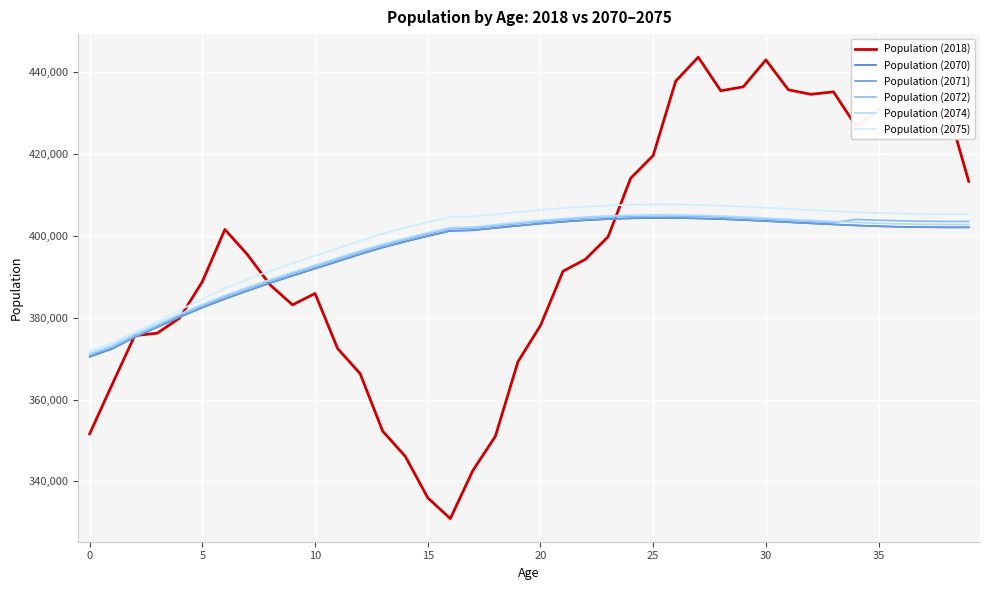

True or false: Population (2070) and Population (2074) cross at least once.

False